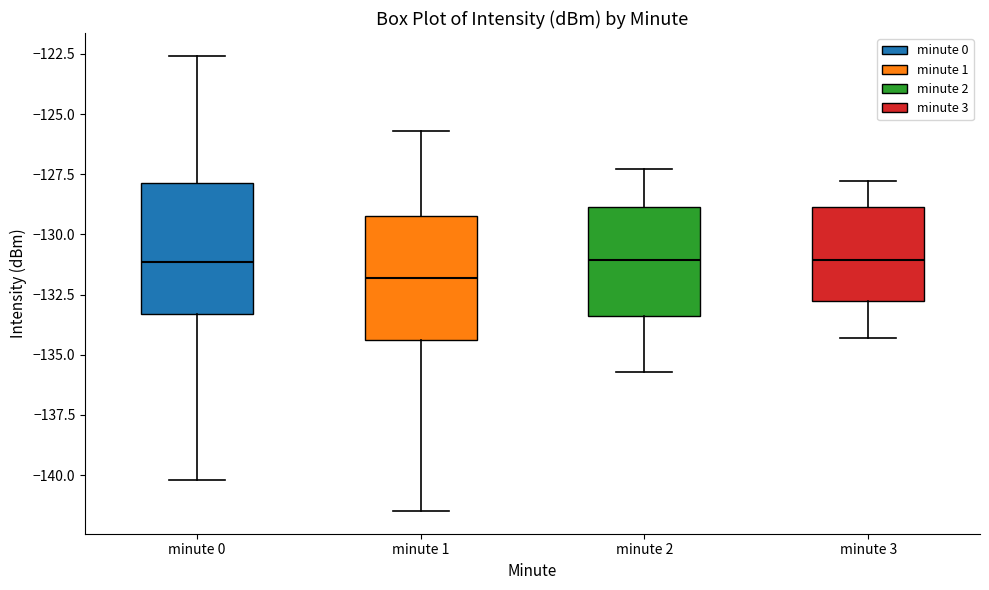

Where is the upper edge of the box for minute 0 on the y-axis? The values are not printed on the chart, so give them approximately, as read against the axis.

-128.0